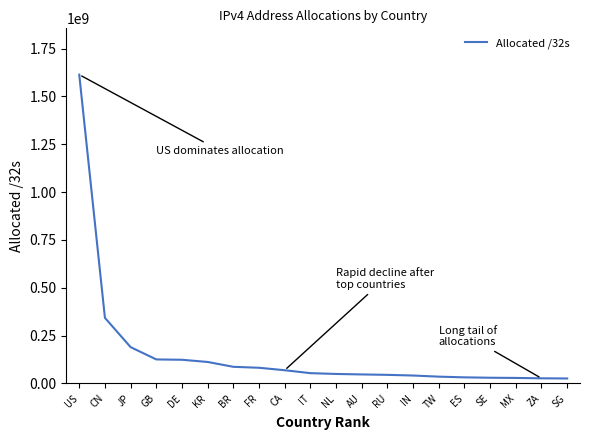

Which category has the highest value across all series?

US